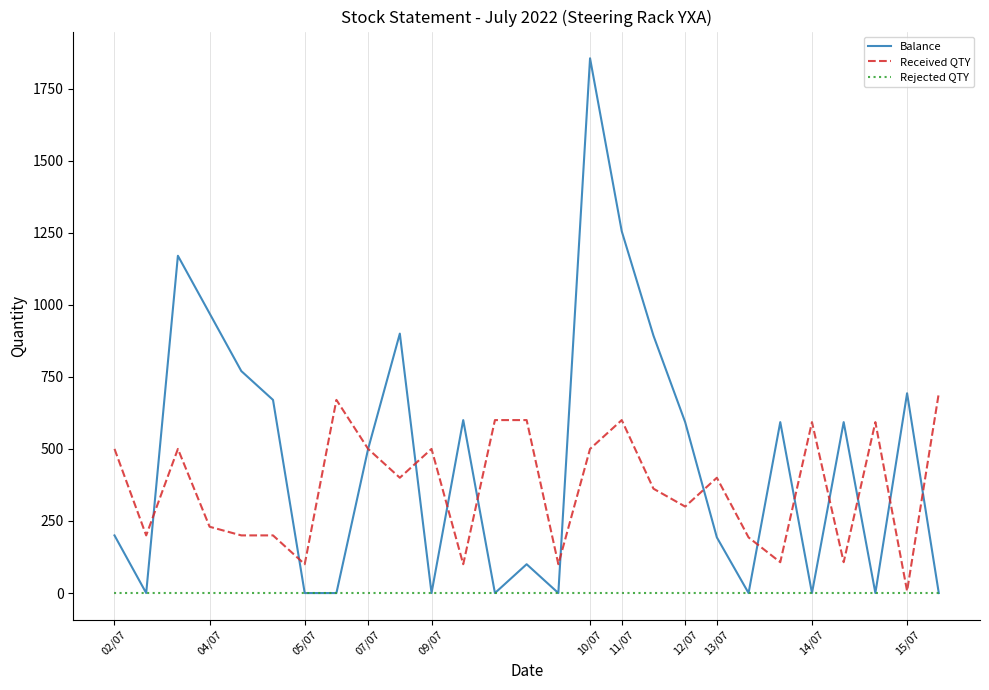

What is the maximum value shown in the chart?

1855